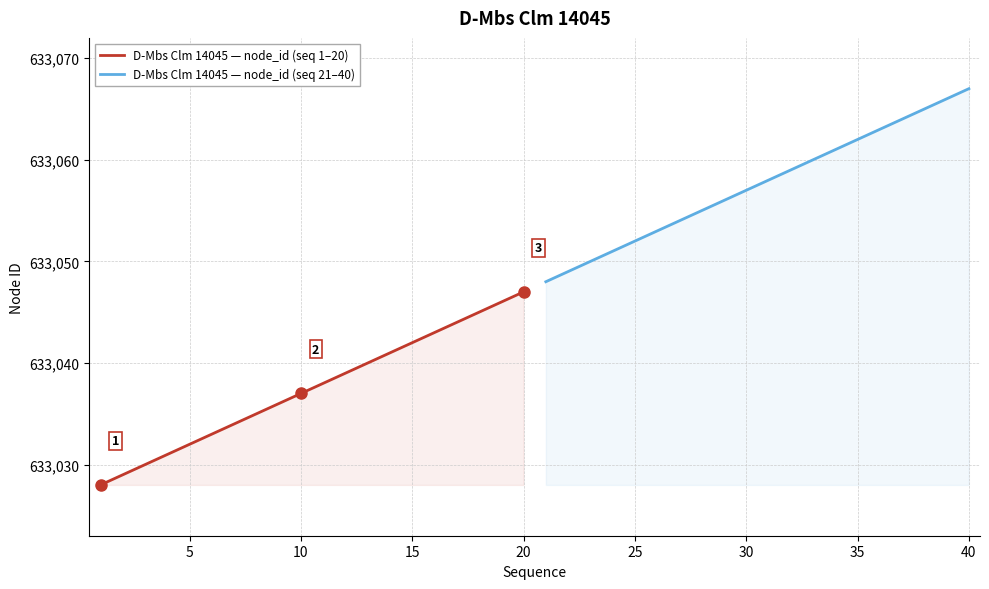

Which category has the highest value in the D-Mbs Clm 14045 — node_id (seq 1–20) series?

20